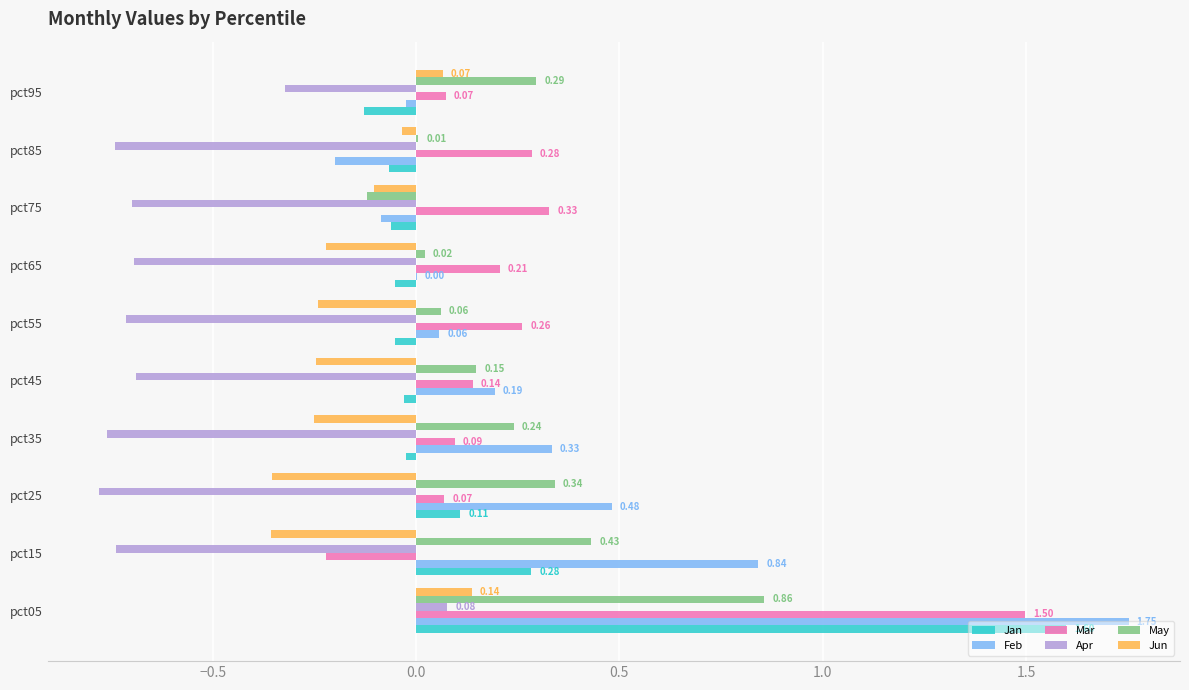

At which category is the sum across all series the highest?

pct05